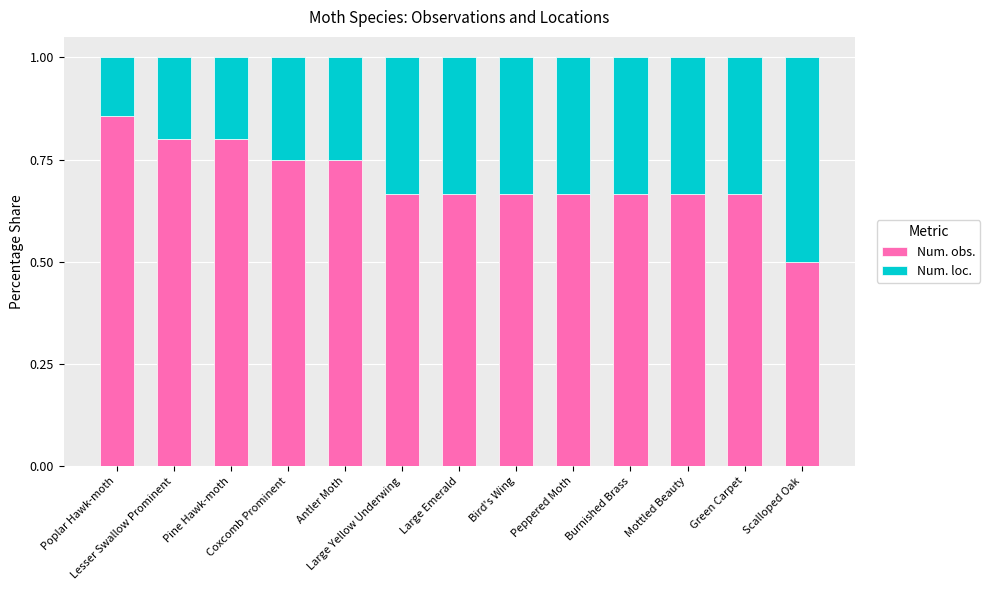

What is the difference between the maximum and minimum values in the Num. obs. series?

0.4